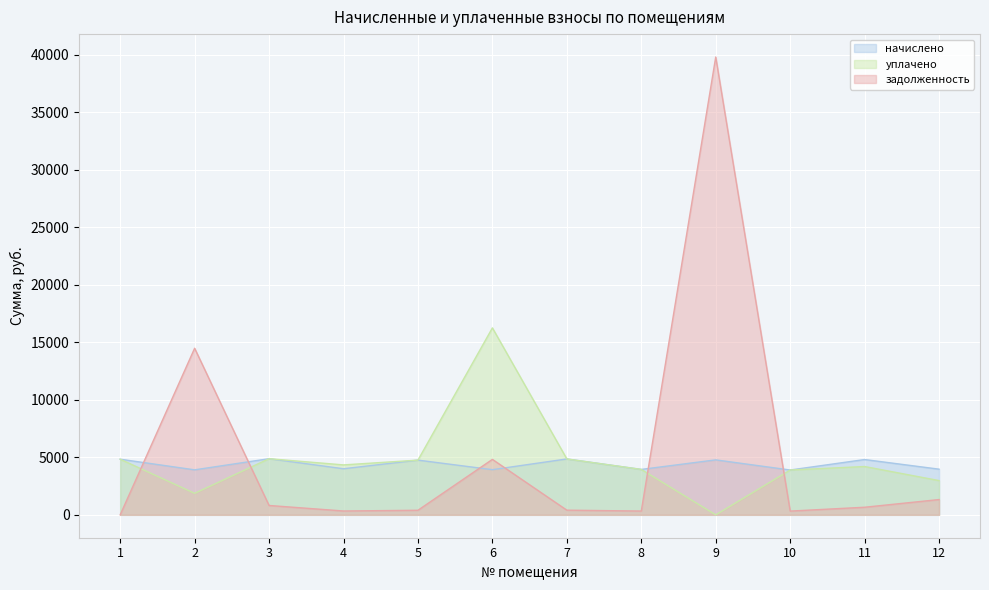

Between 3 and 4, which series saw the biggest shift?

начислено